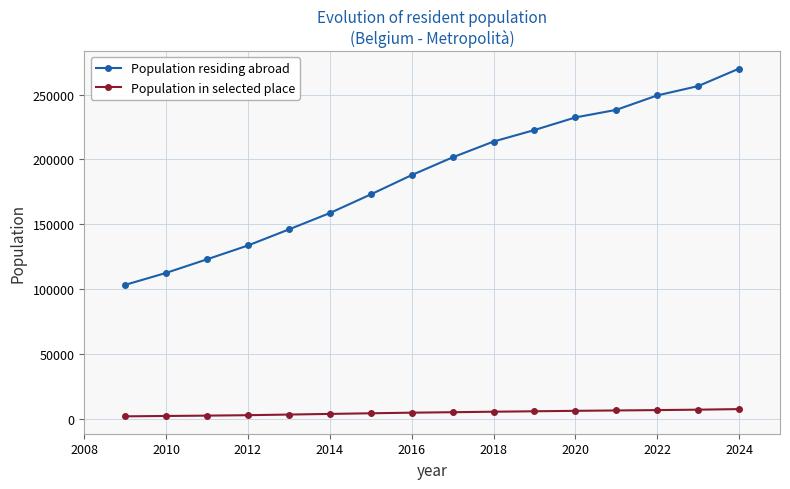

What is the difference between the maximum and minimum values in the Population residing abroad series?

166855